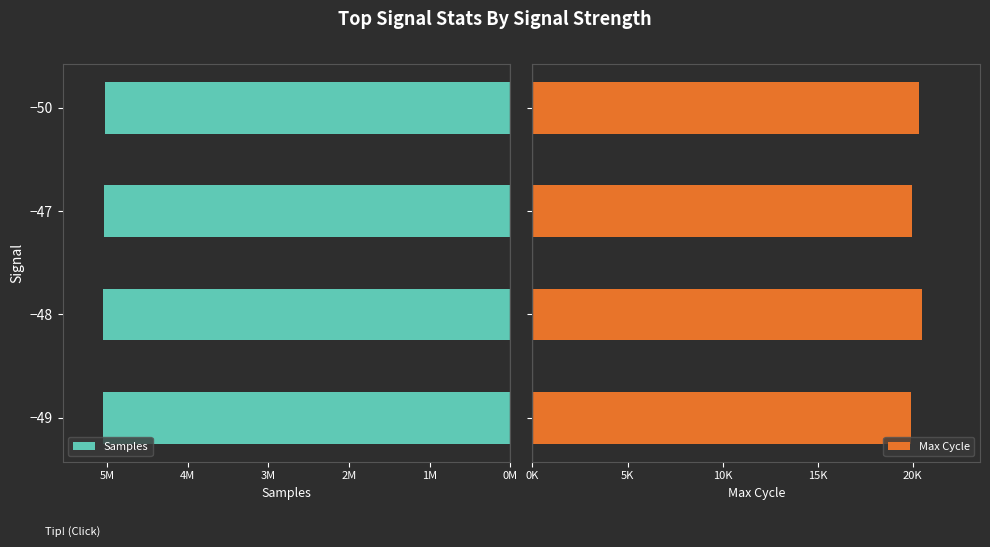

What is the difference between the second highest and minimum values in the Max Cycle series?

418